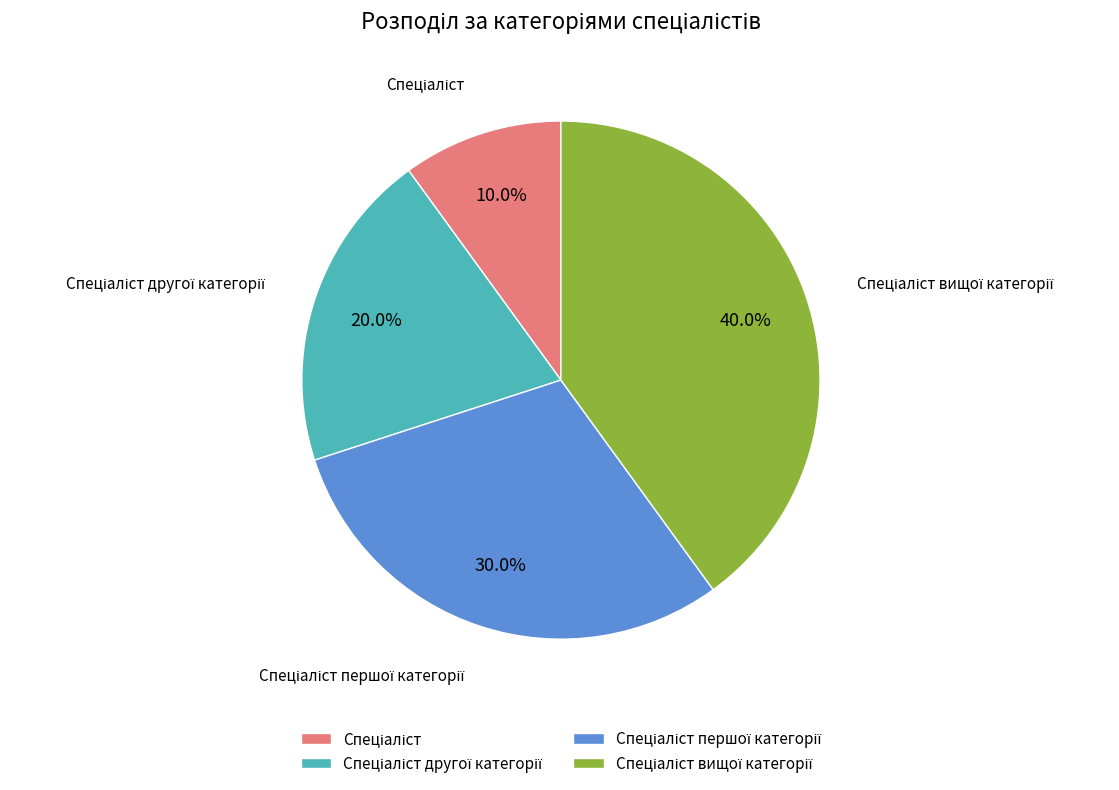

Is there a majority slice in this chart?

No